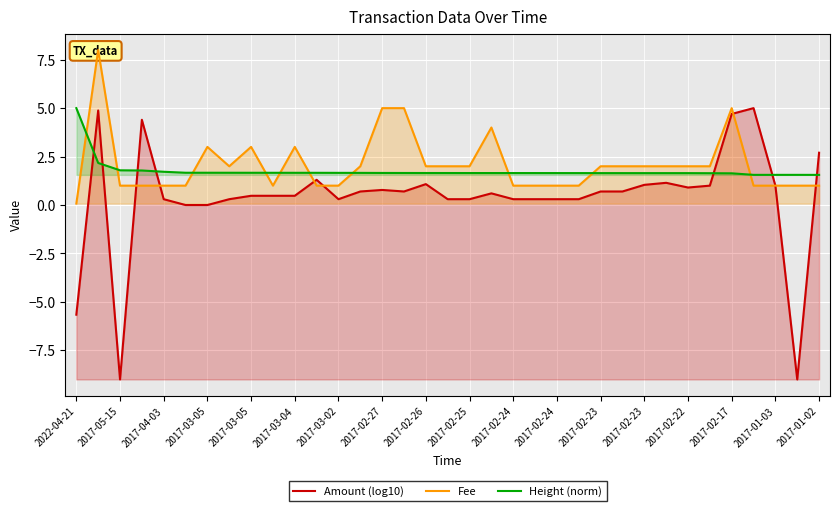

What is the smallest value displayed?

-9.0